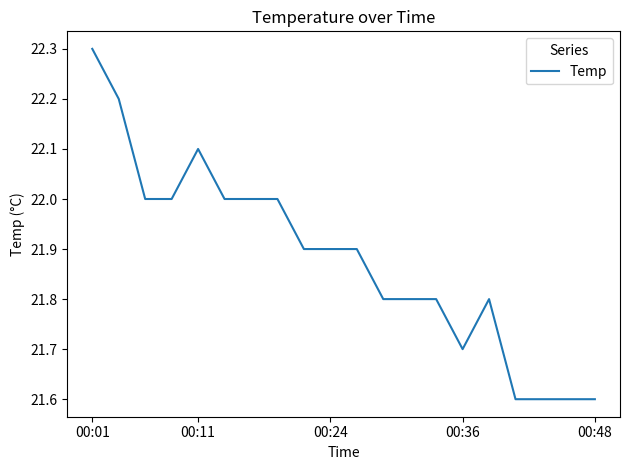

What is the maximum value shown in the chart?

22.3